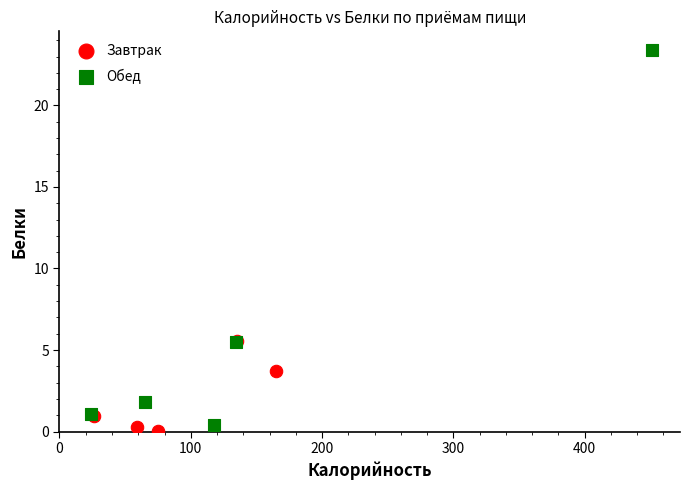

Which series has the largest Y range (max minus min)?

Обед